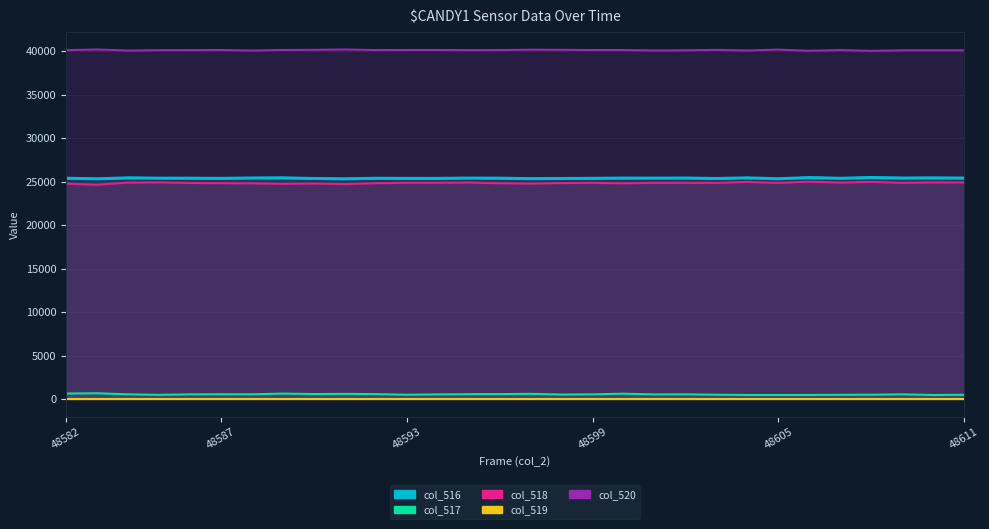

What is the difference between the second highest and minimum values in the col_520 series?

152